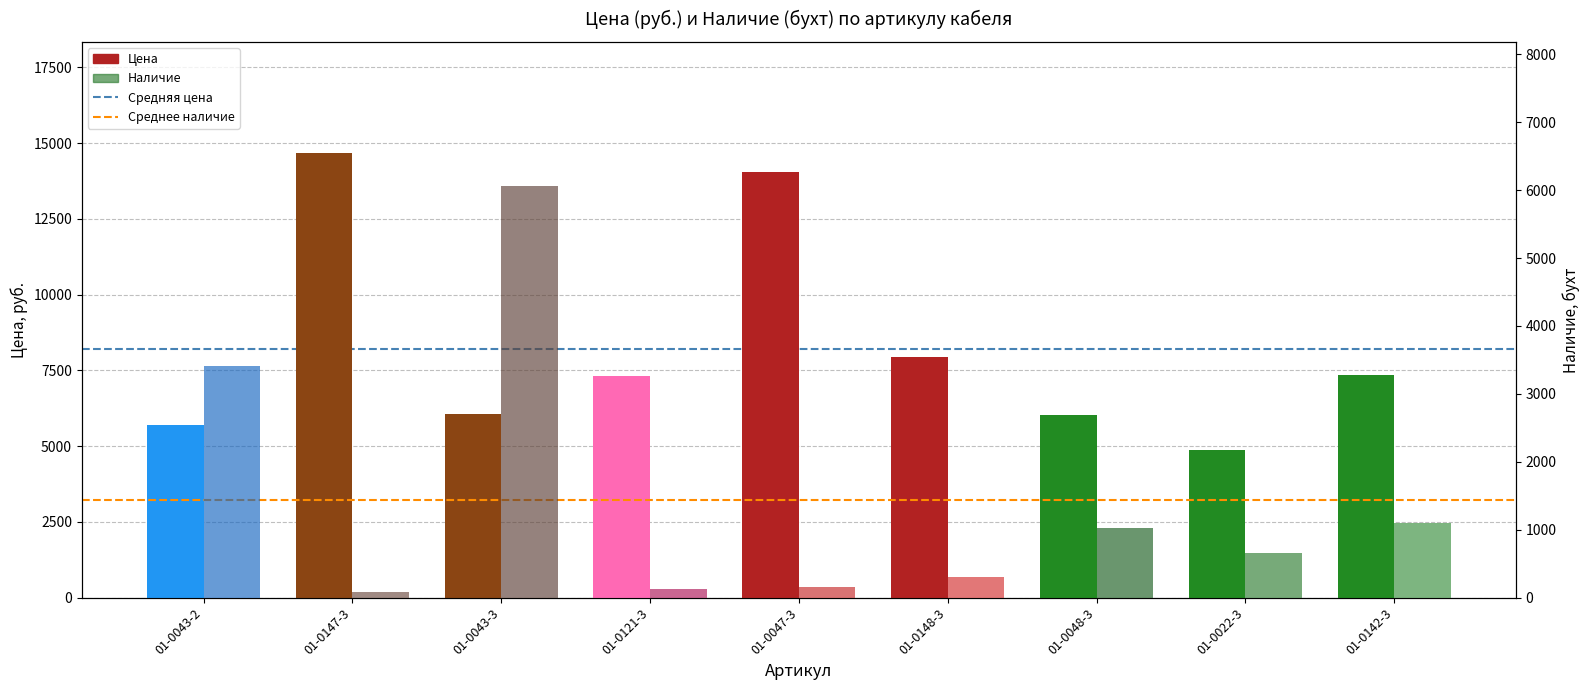

What is the label of the 2nd bar from the right?

01-0043-2